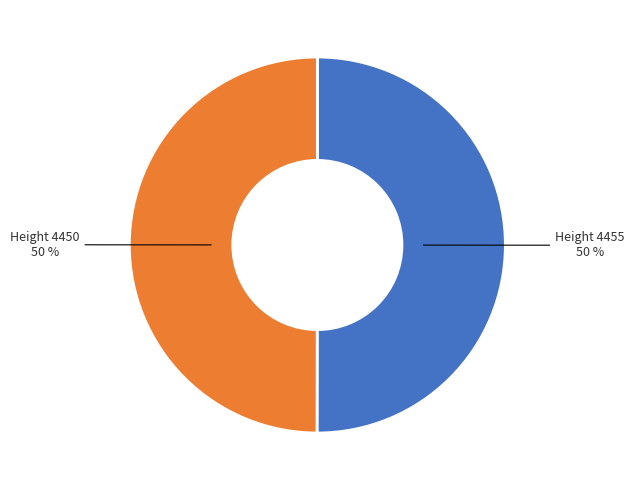

Count the number of slices in the pie.

2